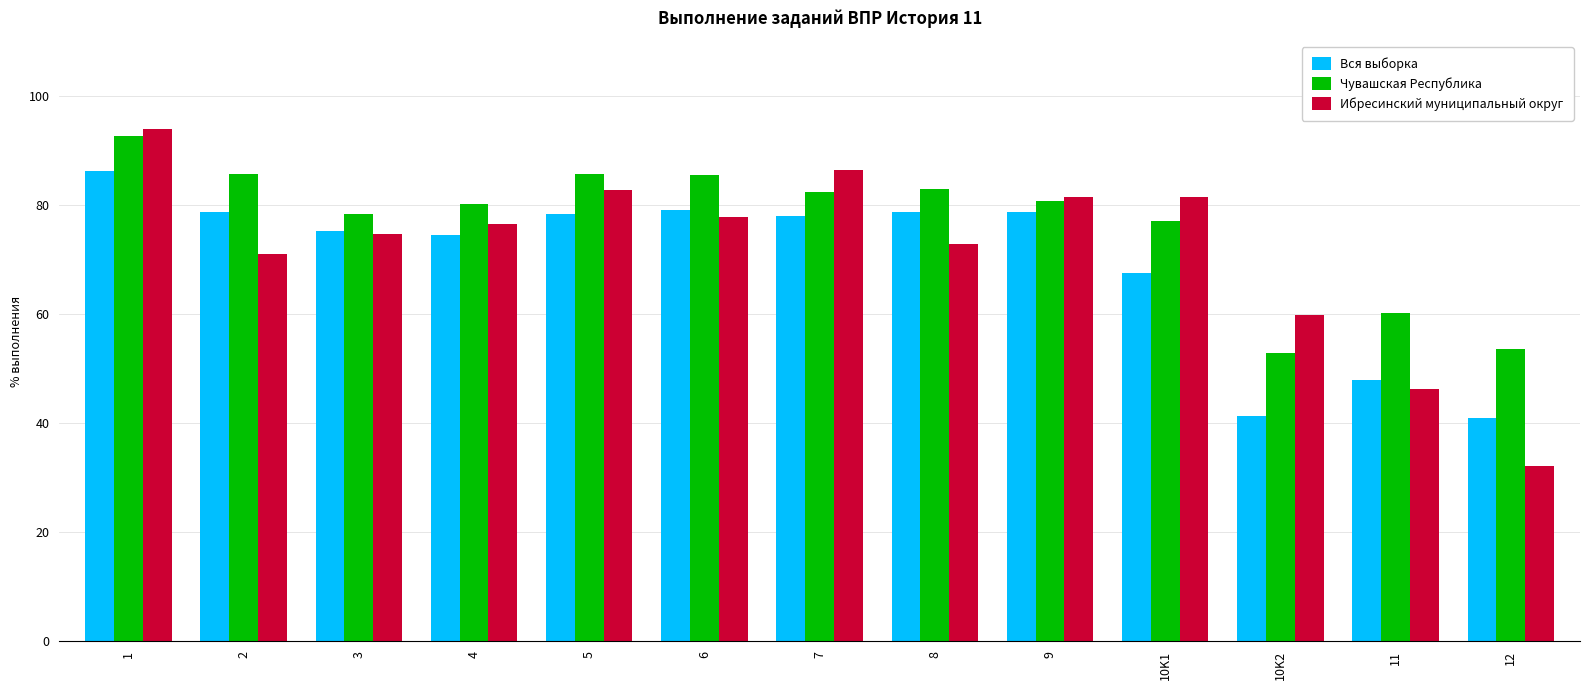

What position from the right is 8?

6